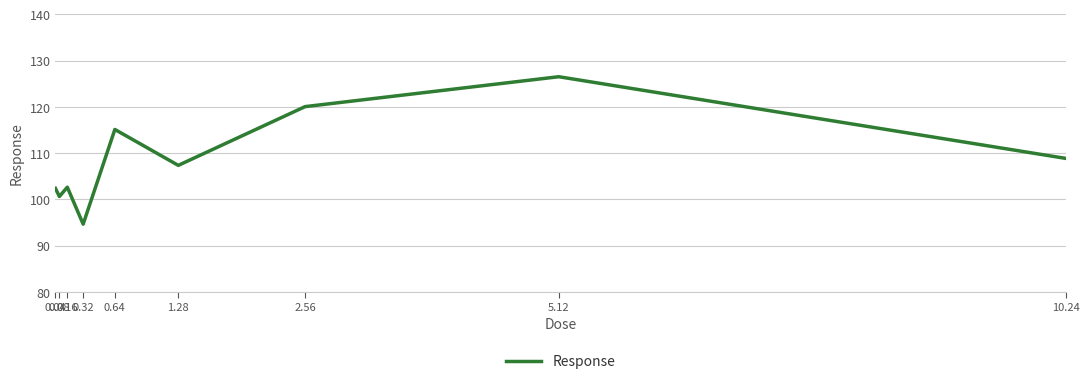

What is the difference between the maximum and minimum values?

31.9